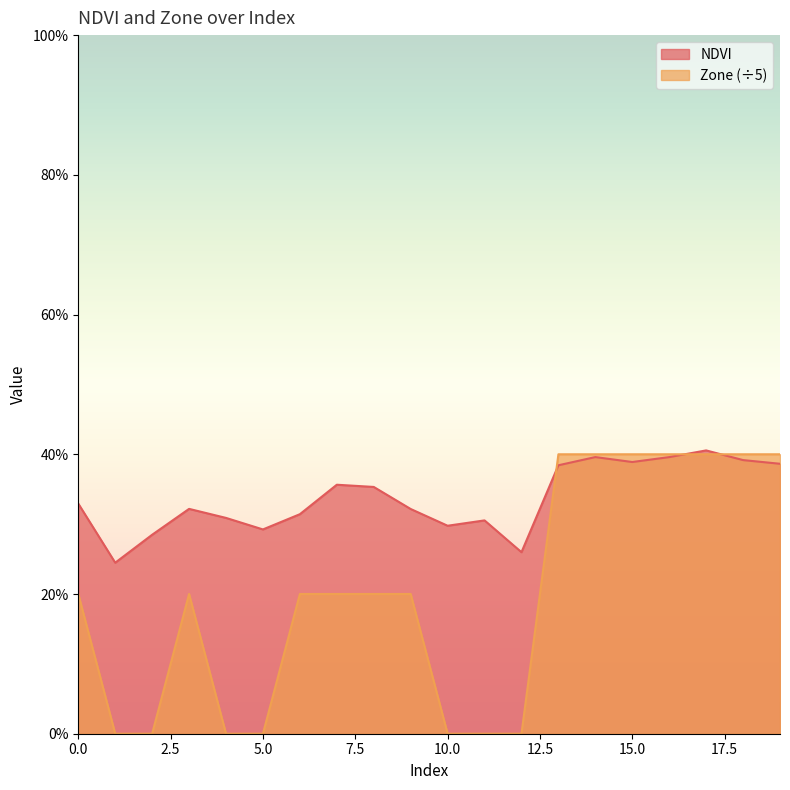

Rank the categories by Zone value from highest to lowest.

13, 14, 15, 16, 17, 18, 19, 0, 3, 6, 7, 8, 9, 1, 2, 4, 5, 10, 11, 12